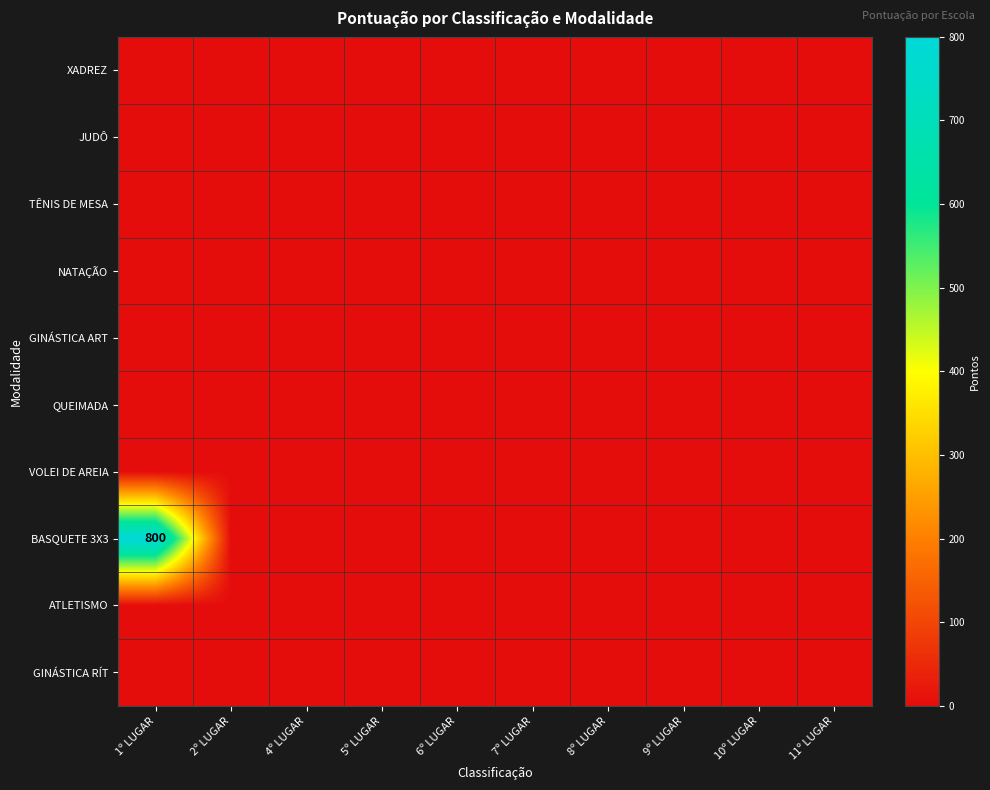

Count the number of categories in the chart.

10